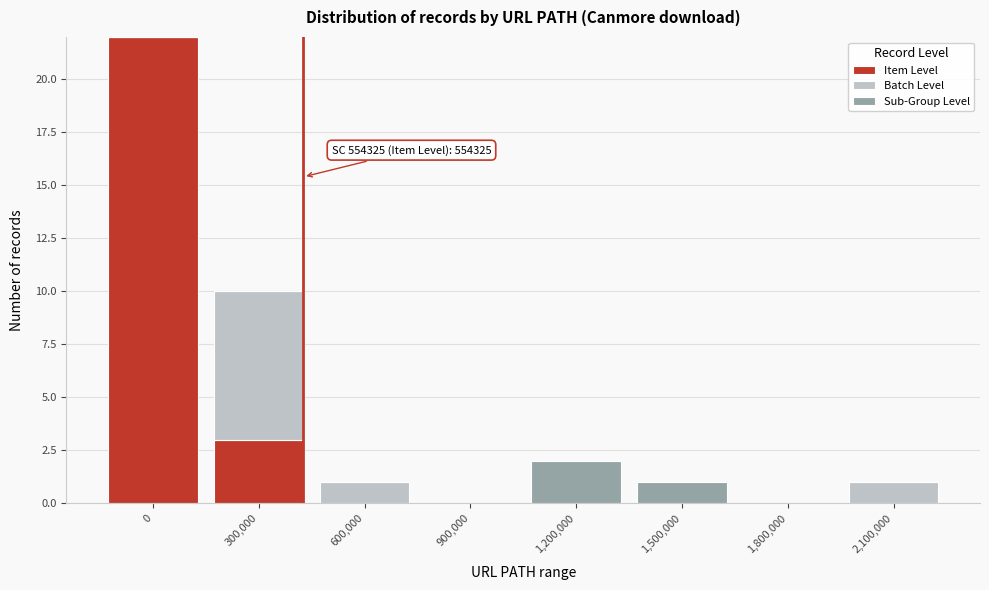

Reading left to right, what are the values for Item Level?

0=22	300,000=3	600,000=0	900,000=0	1,200,000=0	1,500,000=0	1,800,000=0	2,100,000=0